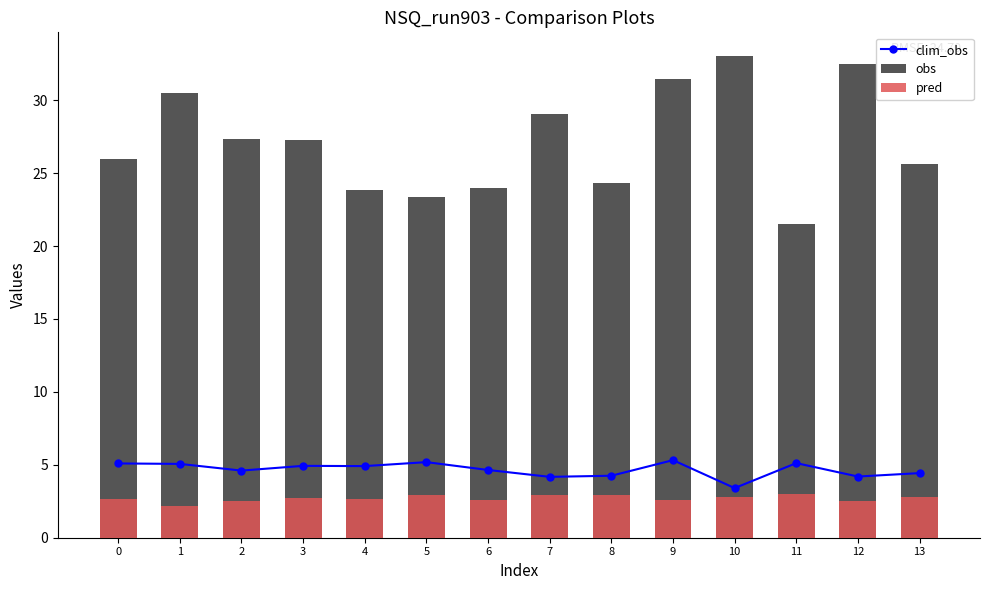

Reading left to right, what are all the values shown in this chart?

clim_obs: 5.1	5.1	4.6	4.9	4.9	5.2	4.6	4.2	4.2	5.3	3.4	5.1	4.2	4.4
obs: 26.0	30.5	27.3	27.2	23.8	23.4	24.0	29.0	24.3	31.5	33.0	21.5	32.5	25.6
pred: 2.6	2.2	2.5	2.7	2.6	2.9	2.6	2.9	2.9	2.6	2.8	3.0	2.5	2.8